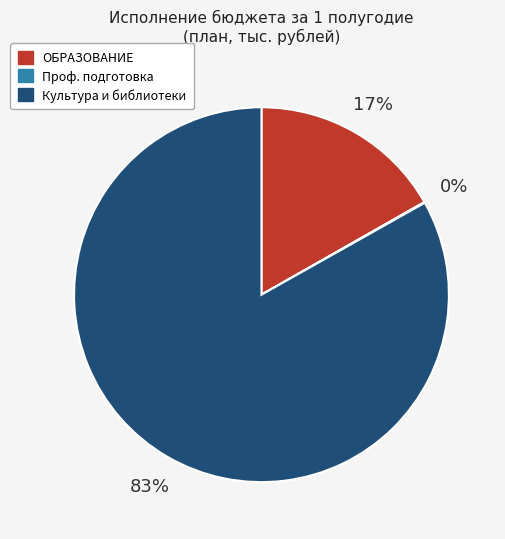

To the nearest percent, what is the difference between the largest and smallest slice percentages?

83%